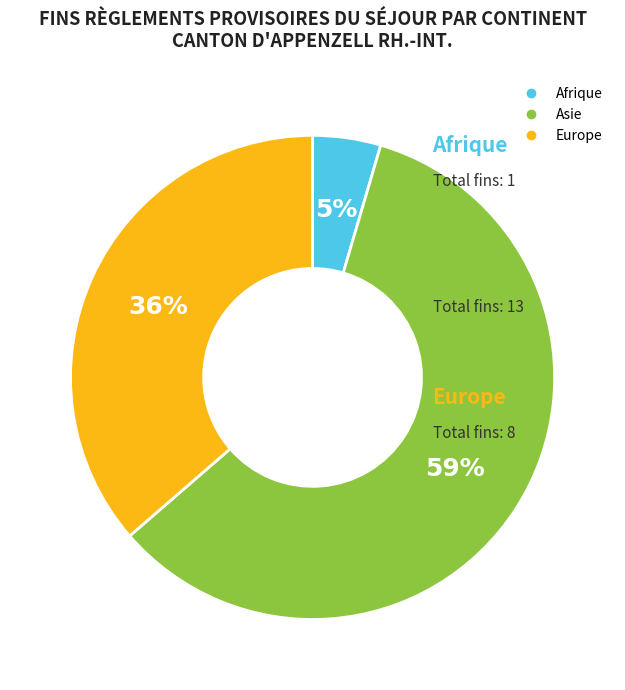

The Europe slice represents 36% of the pie. True or false?

True